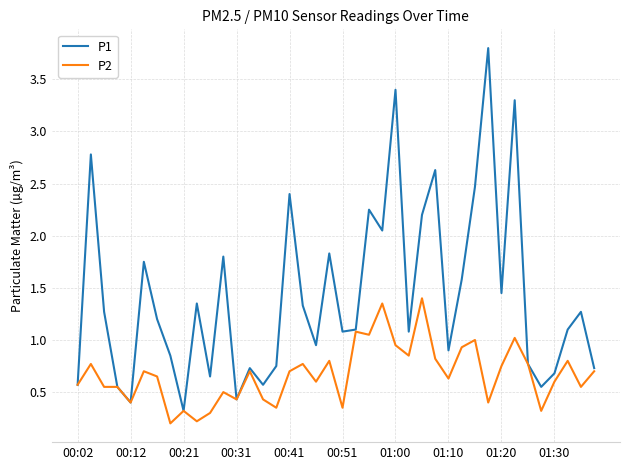

What is the greatest value displayed?

3.8